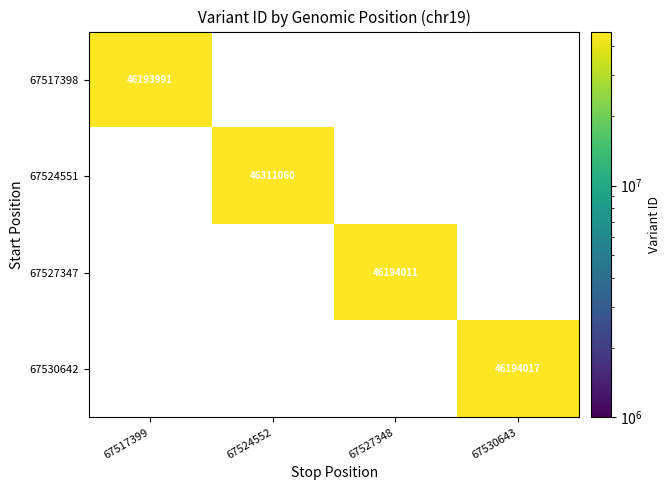

The 67527347 series shows 73804416 at 67527348. True or false?

False